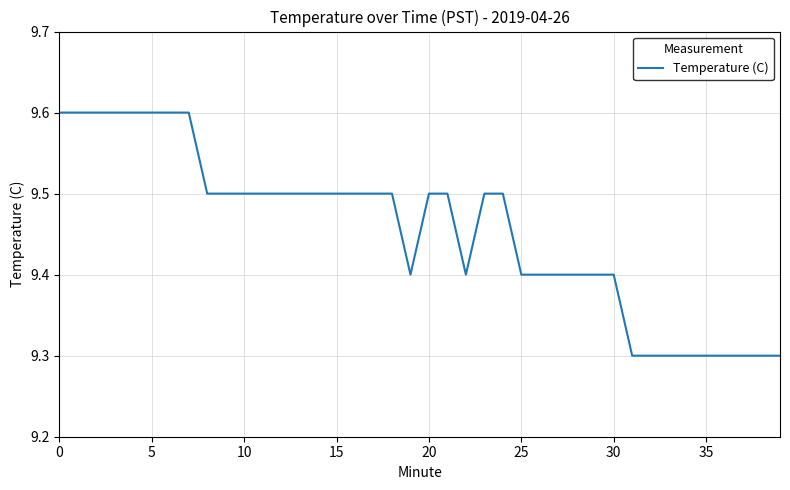

What is the greatest value displayed?

9.6